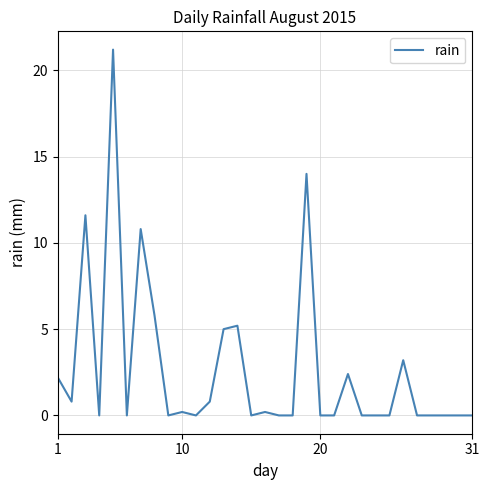

What is the maximum value shown in the chart?

21.2